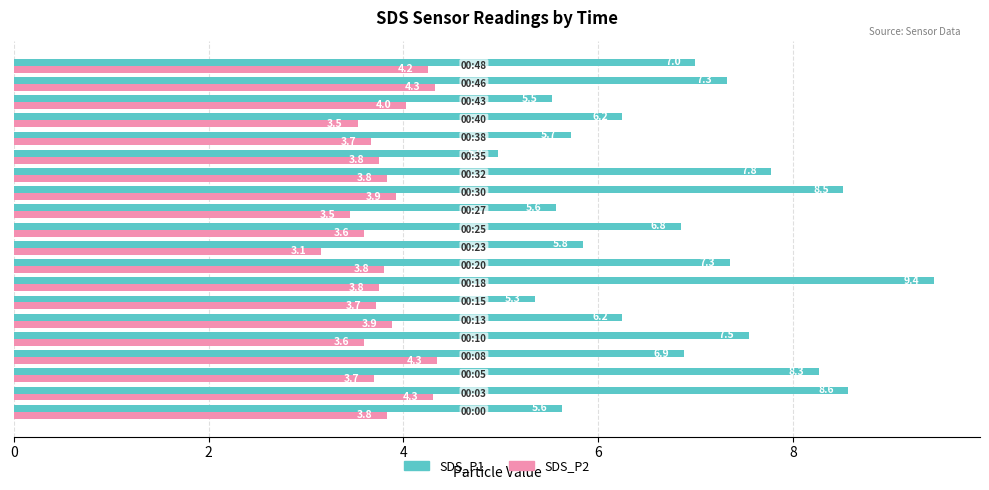

What is the minimum value for SDS_P1?

5.0